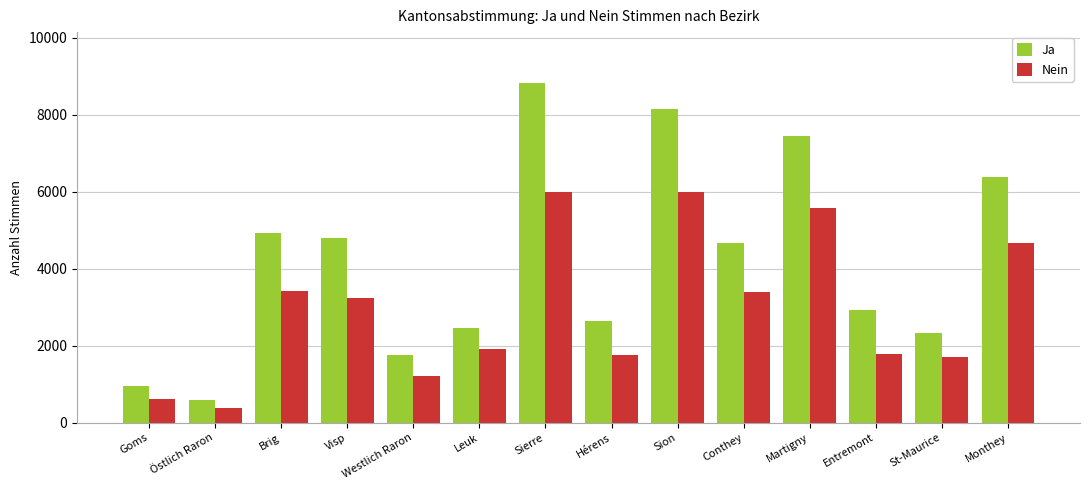

What is the sum of the Ja values at Goms and St-Maurice?

3278